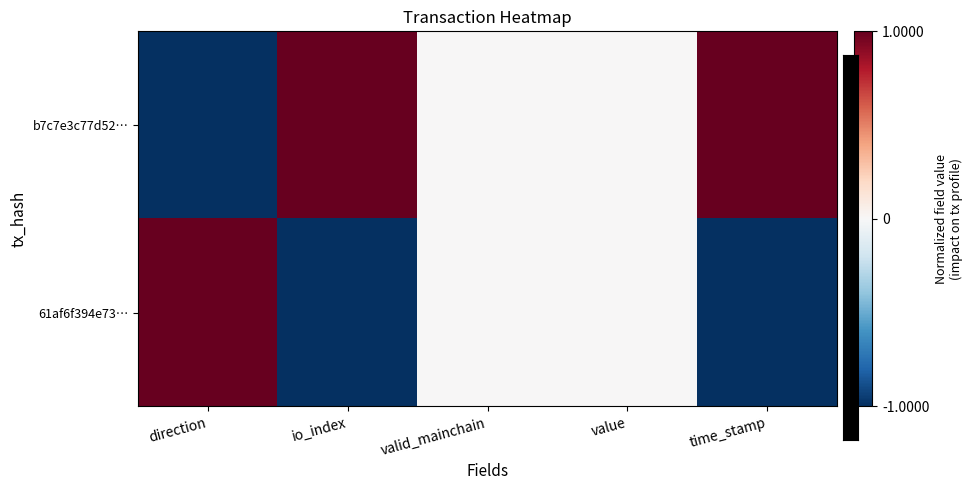

At how many categories does at least one series exceed 0?

3